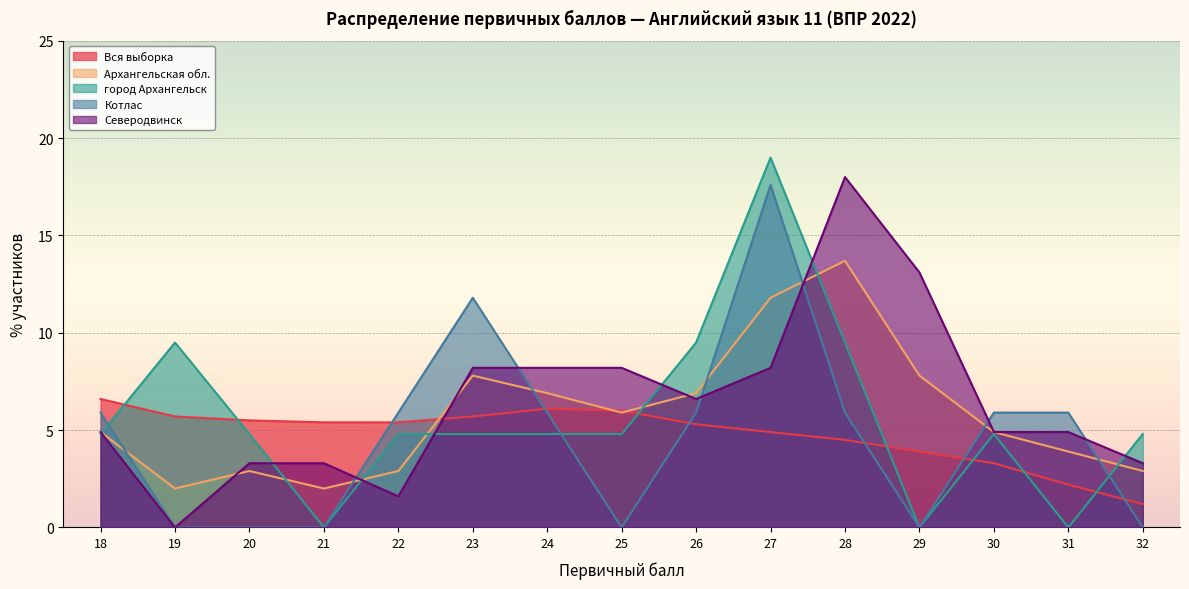

What is the difference between the maximum and minimum values in the Северодвинск series?

18.0